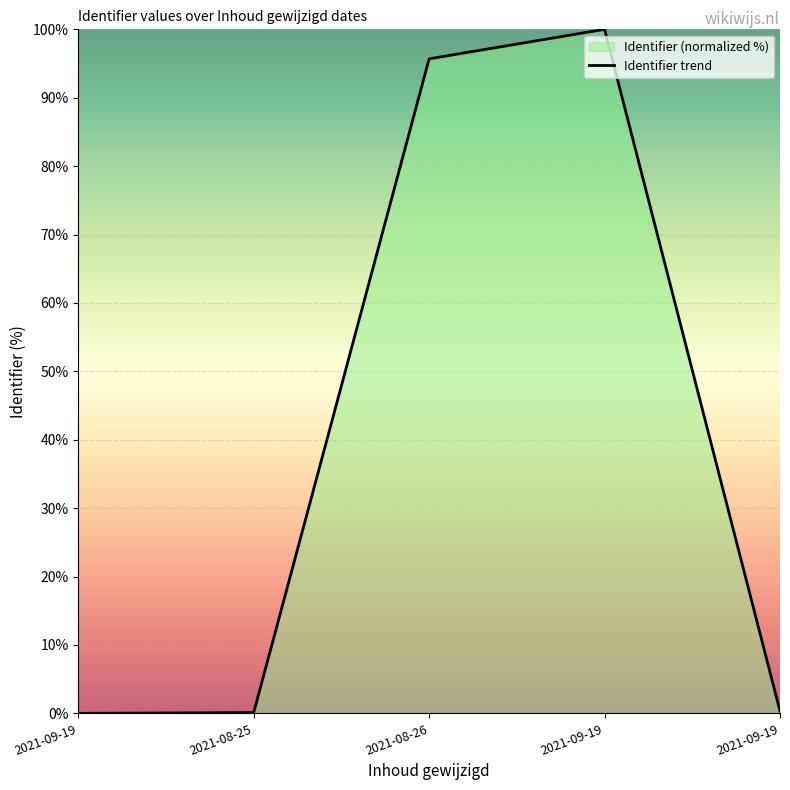

What is the maximum value shown in the chart?

100.0